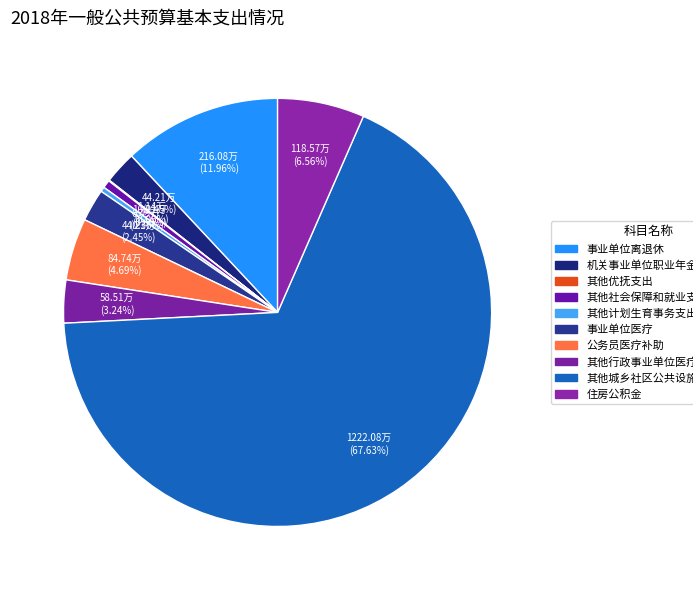

True or false: 其他行政事业单位医疗支出 accounts for 3% of the total.

True